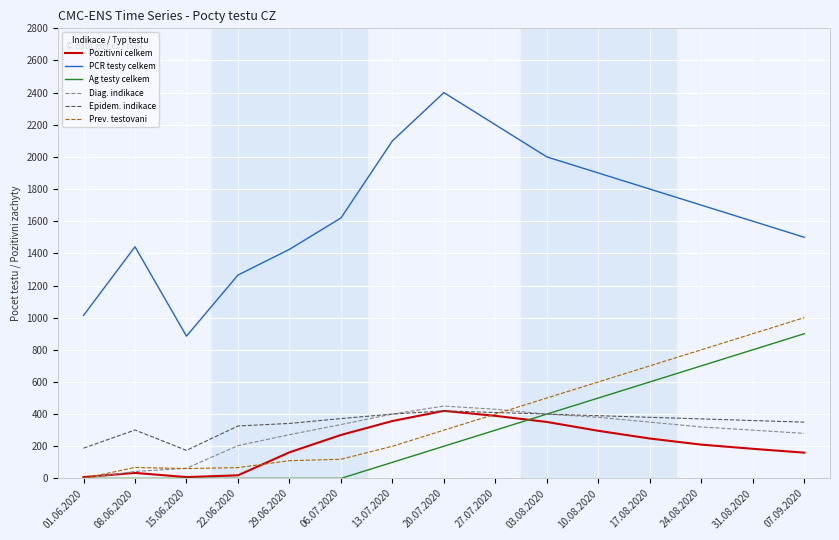

Which series has the widest spread of values?

PCR testy celkem